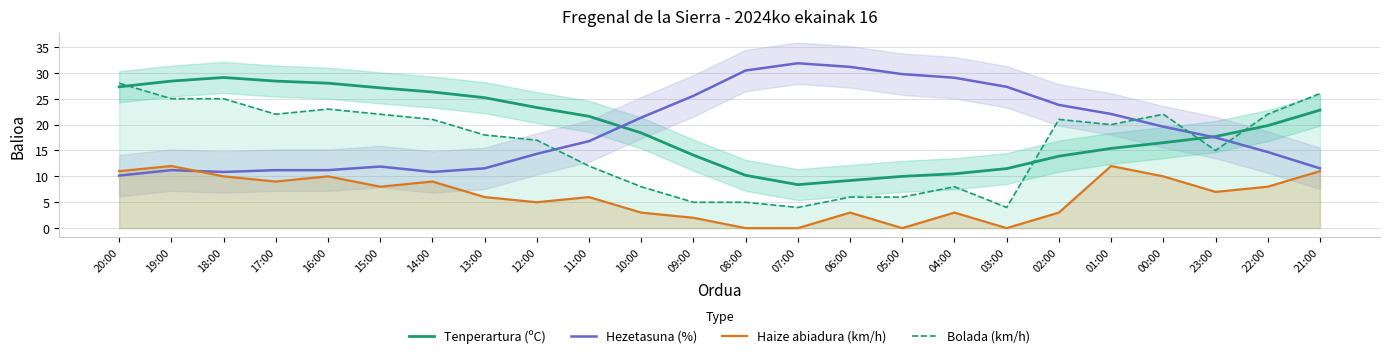

Is the value of Bolada (km/h) at 03:00 greater than the value of Hezetasuna (%) at 01:00?

No